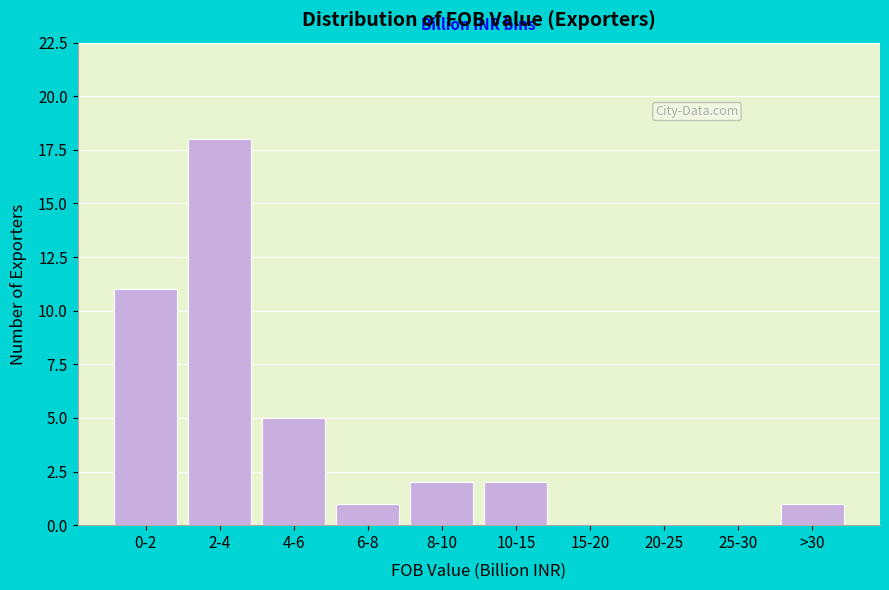

Reading left to right, list all the values displayed in this chart.

0-2=11	2-4=18	4-6=5	6-8=1	8-10=2	10-15=2	15-20=0	20-25=0	25-30=0	>30=1